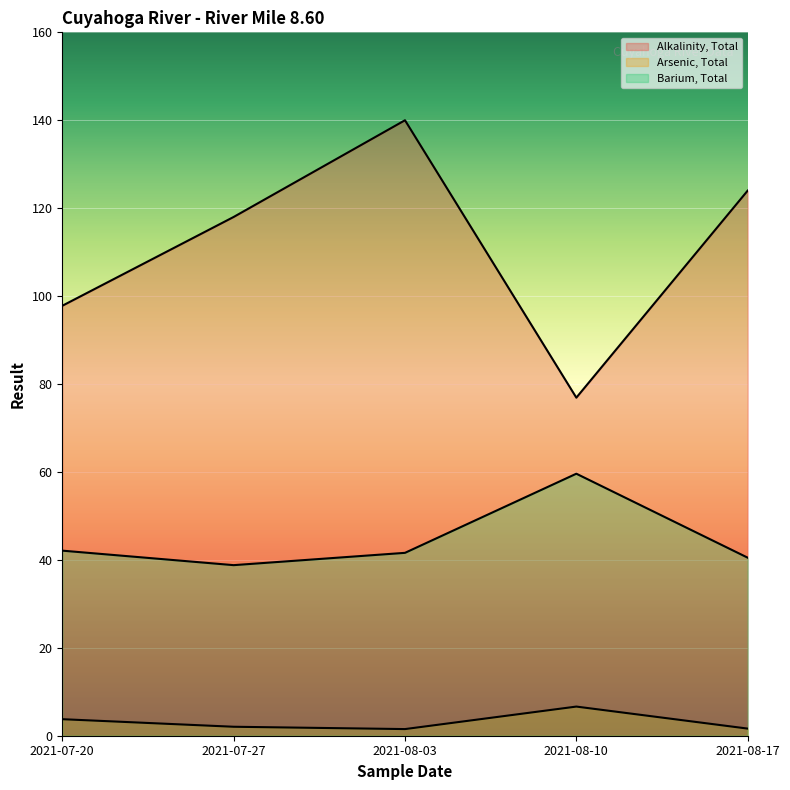

Reading left to right, what are all the values shown in this chart?

Alkalinity, Total: 2021-07-20=97.8	2021-07-27=118.0	2021-08-03=140.0	2021-08-10=76.9	2021-08-17=124.0
Arsenic, Total: 2021-07-20=3.8	2021-07-27=2.0	2021-08-03=1.5	2021-08-10=6.6	2021-08-17=1.6
Barium, Total: 2021-07-20=42.1	2021-07-27=38.8	2021-08-03=41.6	2021-08-10=59.6	2021-08-17=40.5